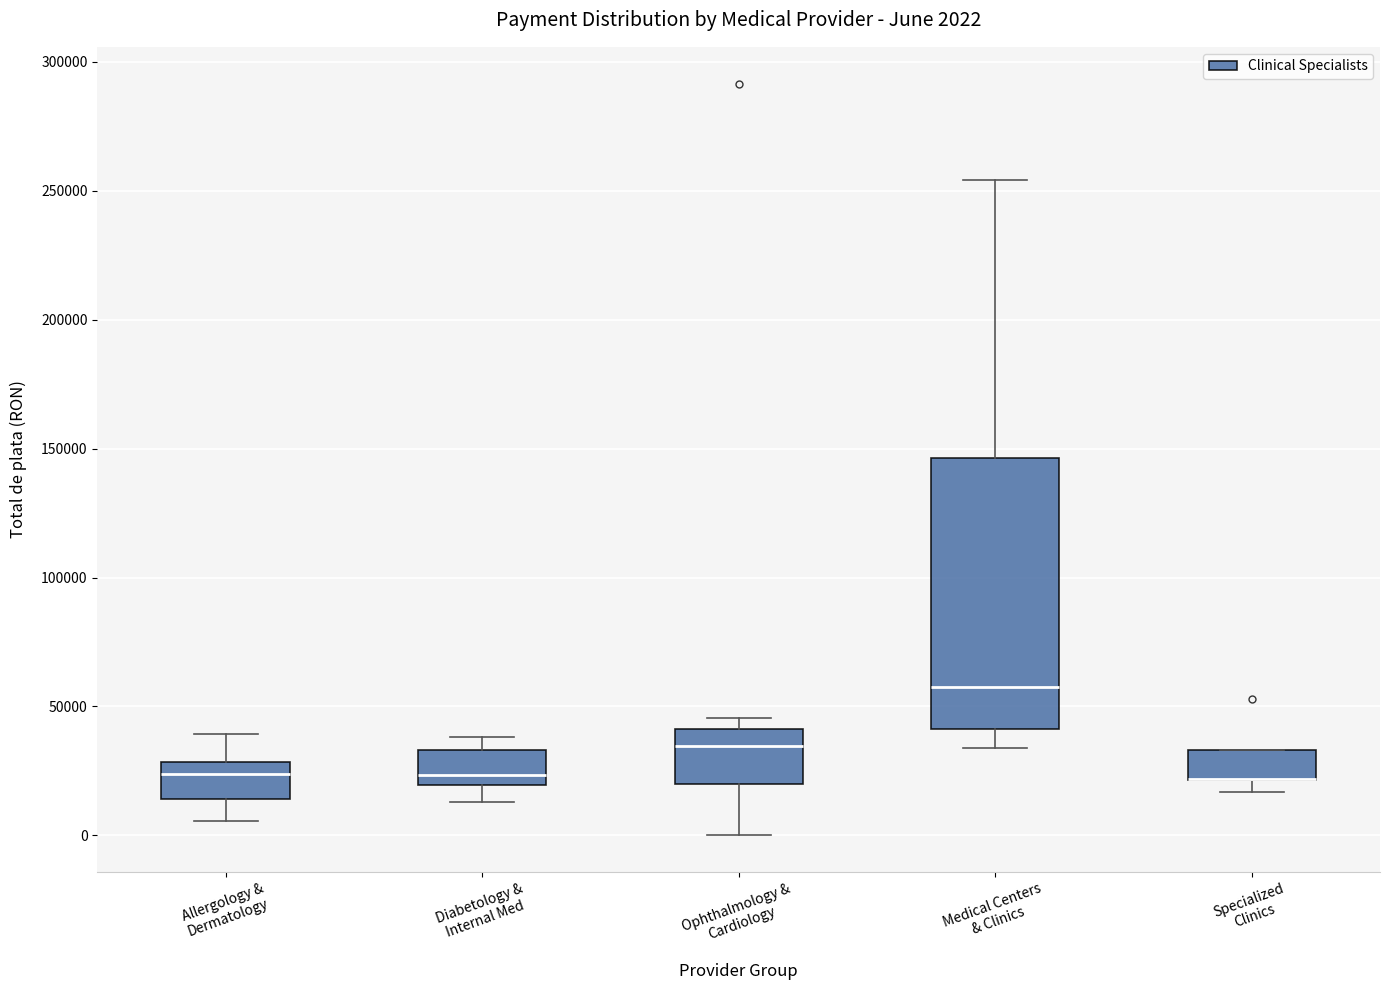

Comparing the boxes themselves (not the whiskers), which one is the tallest?

Medical Centers & Clinics